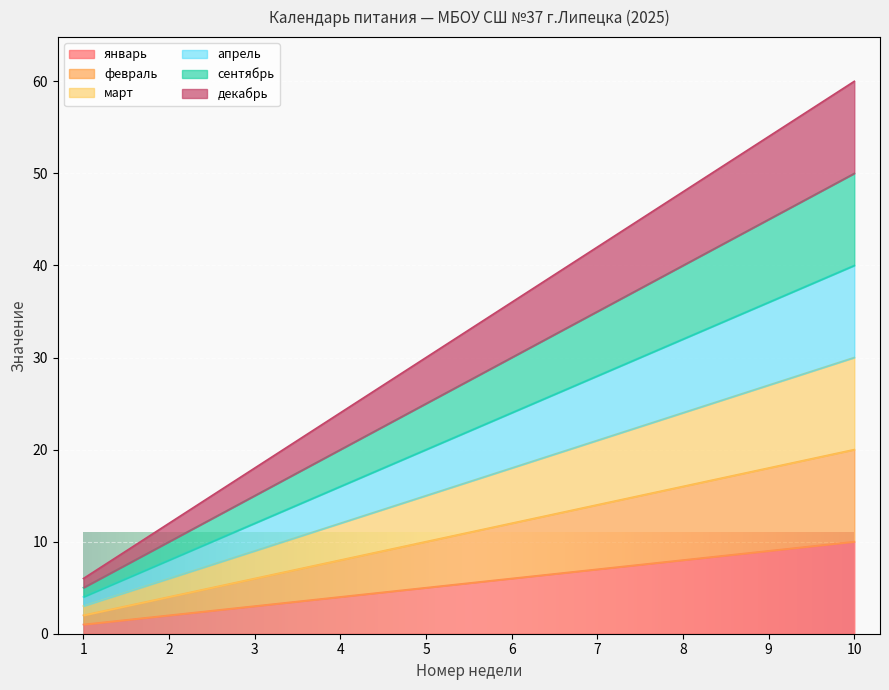

List the series in order of their peak value, highest first.

декабрь, сентябрь, апрель, март, февраль, январь